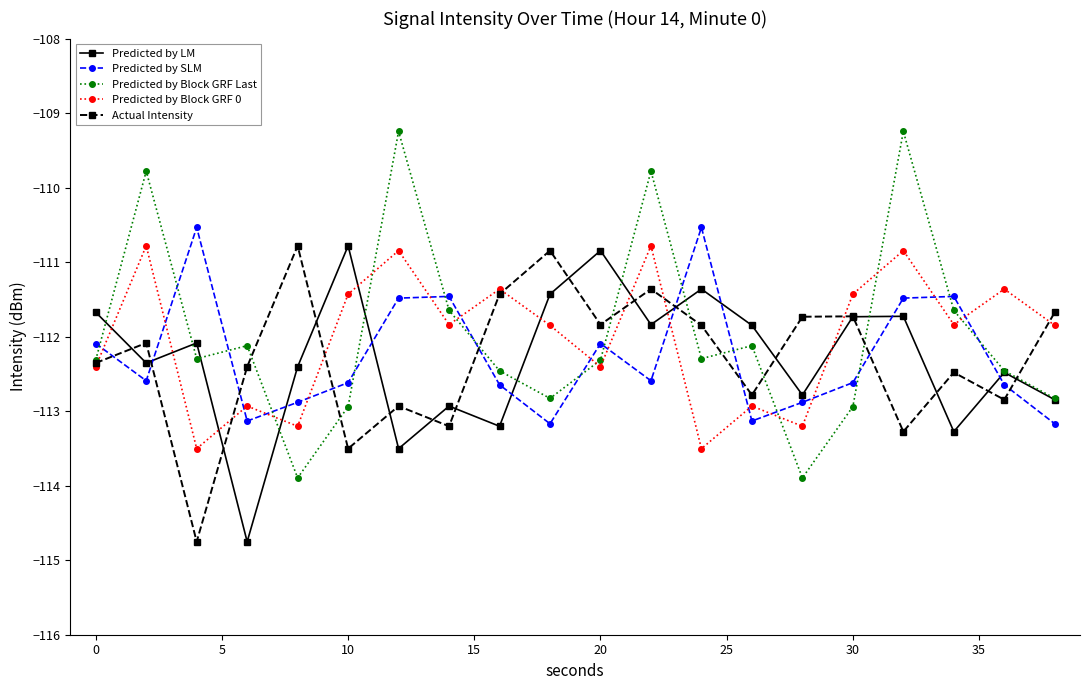

How many lines are shown in the chart?

5